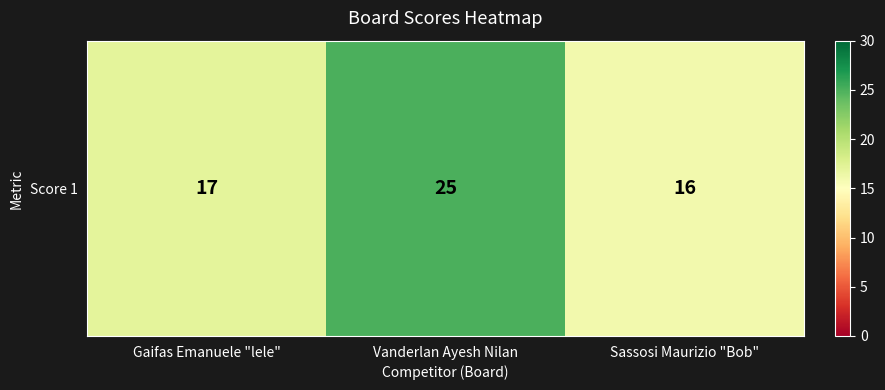

What is the approximate value at Sassosi Maurizio "Bob"?

16